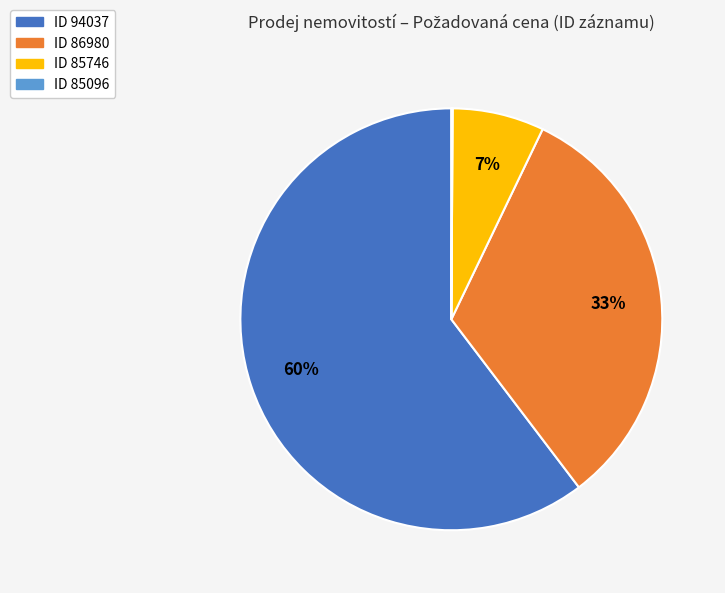

To the nearest percent, what is the difference between the largest and smallest slice percentages?

60%